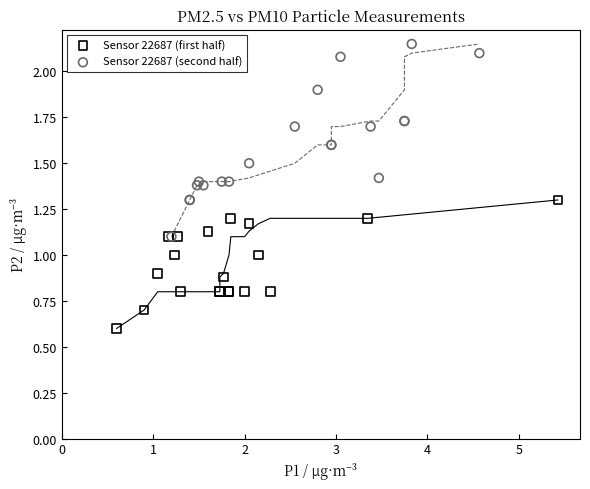

Which series reaches the maximum Y coordinate?

Sensor 22687 (second half)